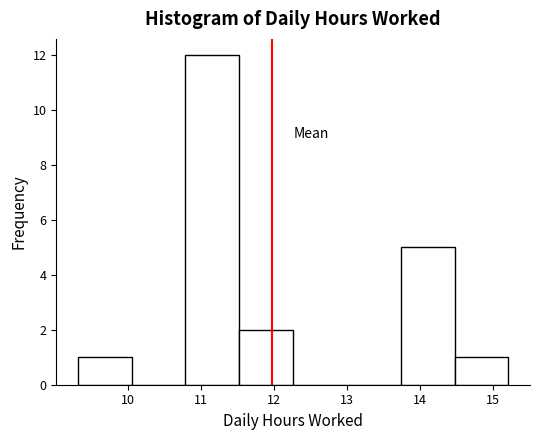

Which range on the x-axis has the tallest bar?

10.8 to 11.5